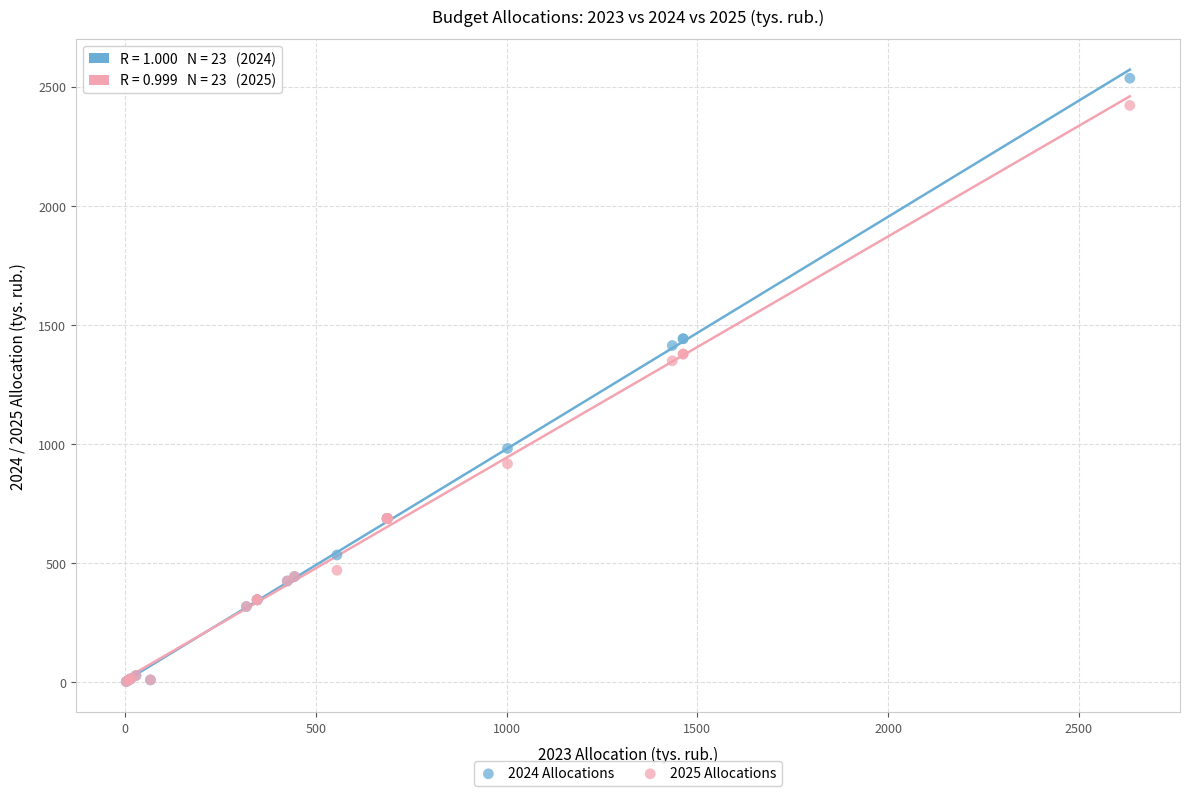

What are all the series names shown in the legend?

2024 Allocations, 2025 Allocations